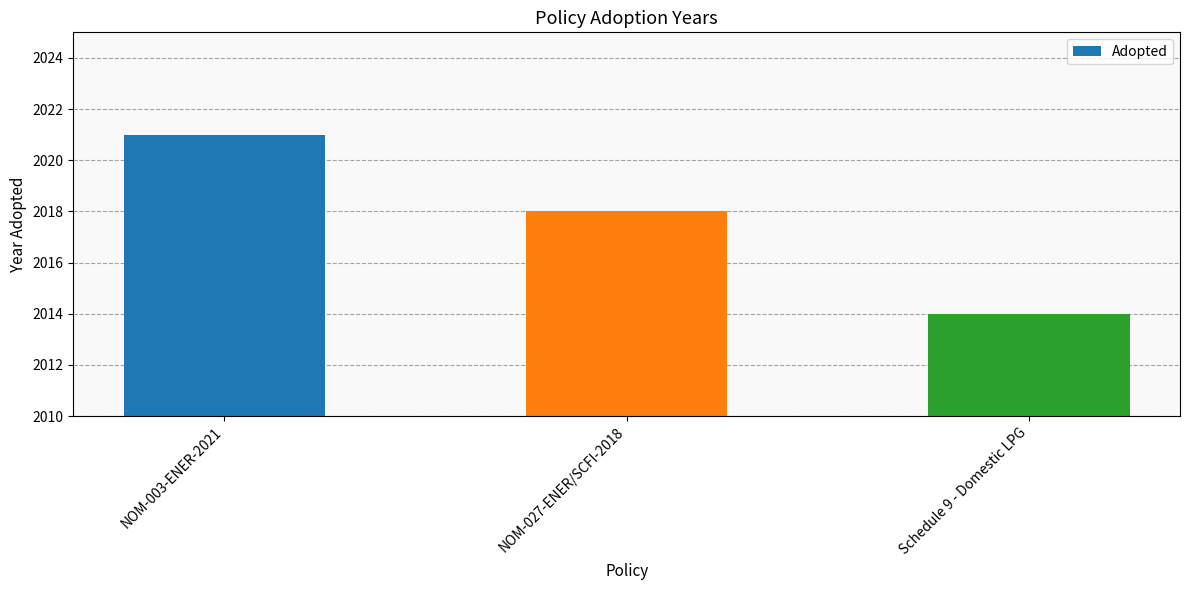

The chart shows a value of 2014 at Schedule 9 - Domestic LPG. True or false?

True